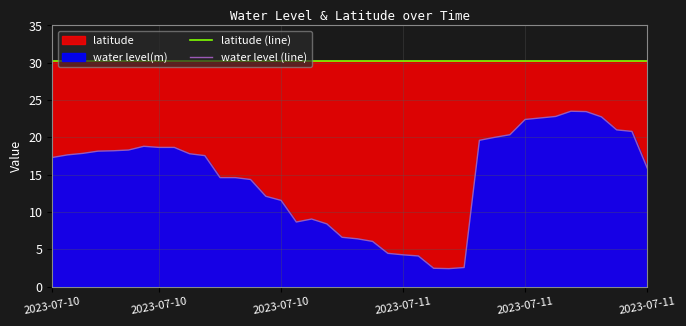

True or false: latitude (line) and water level (line) cross at least once.

False